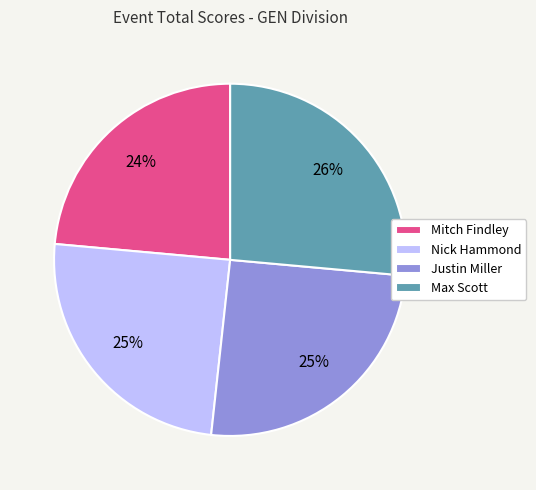

To the nearest percent, what portion does Mitch Findley represent?

24%